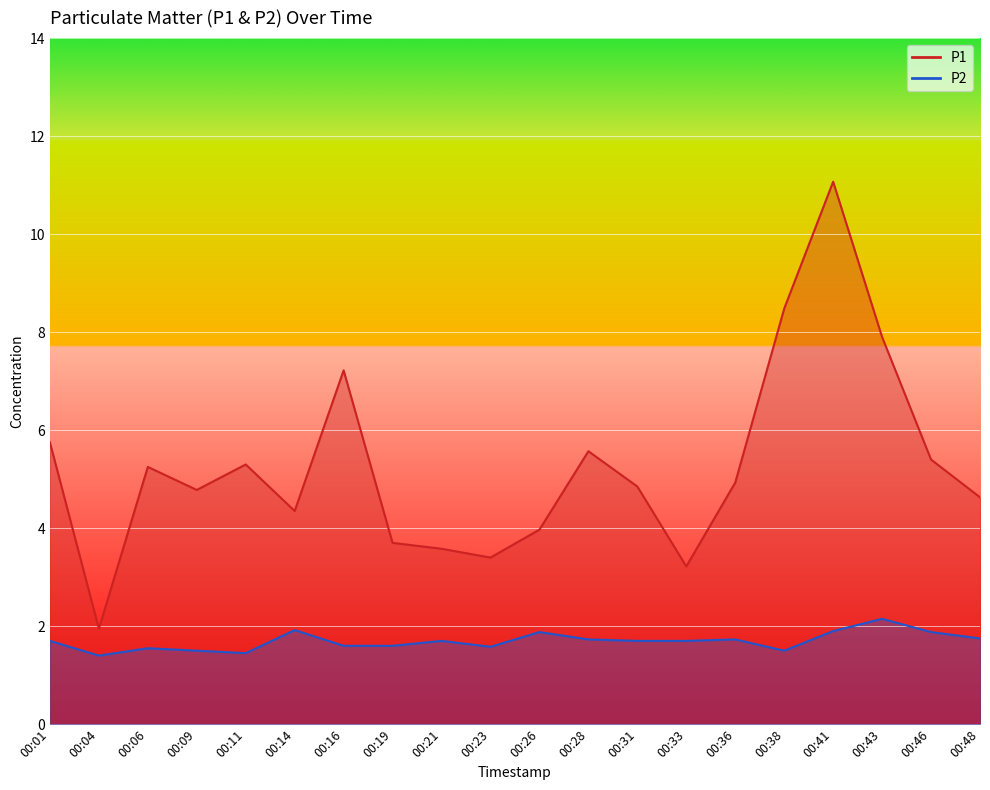

The value of P1 at 00:21 is 4.9. True or false?

False